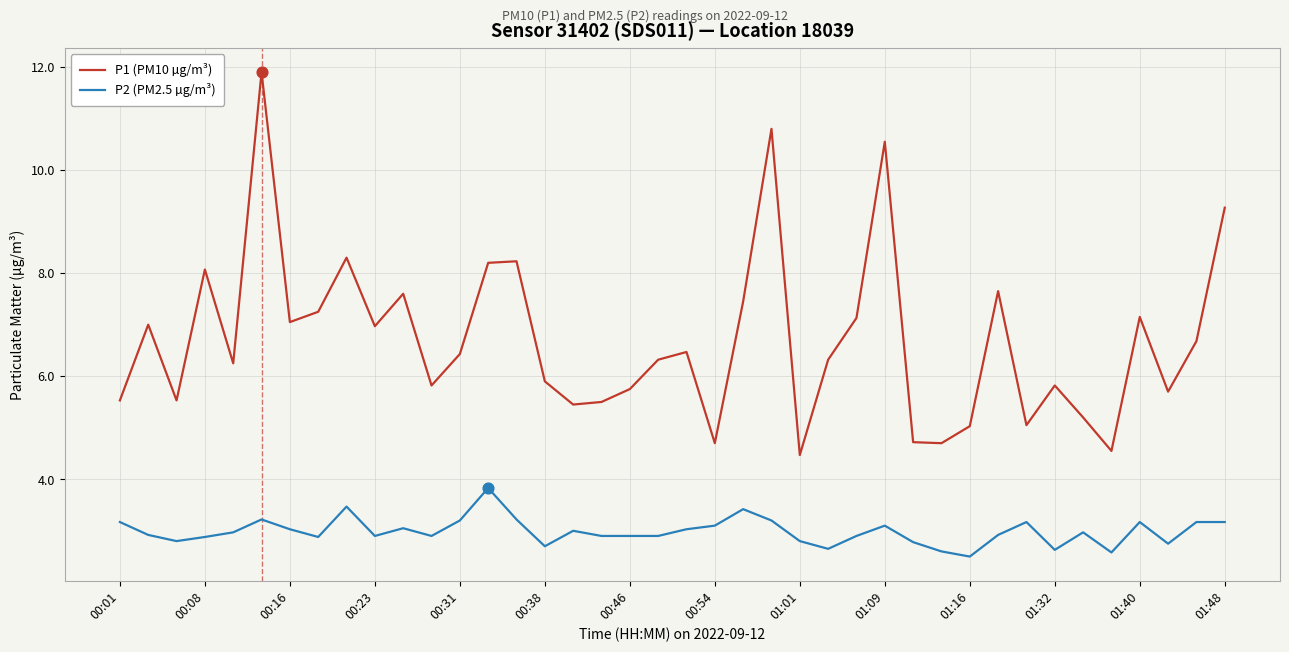

What are all the series names shown in the legend?

P1 (PM10 µg/m³), P2 (PM2.5 µg/m³)